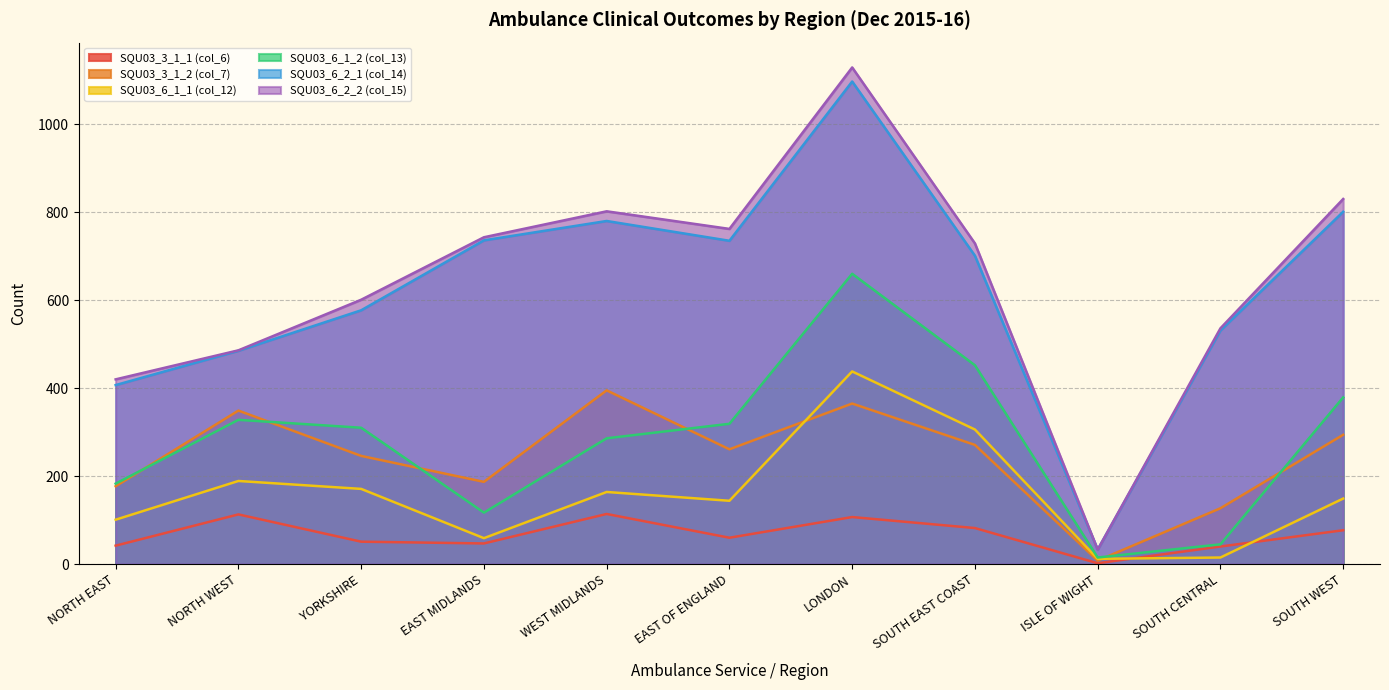

What is the label of the 11th point from the left?

SOUTH WEST